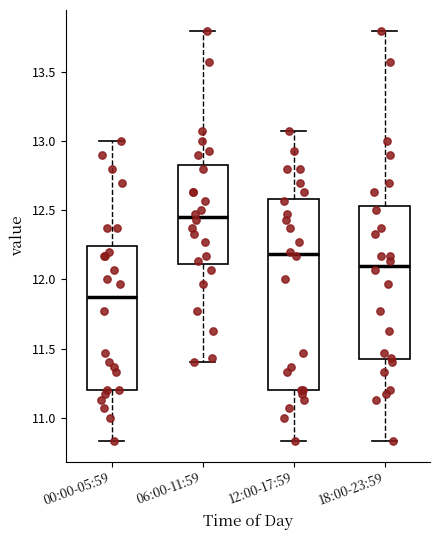

Reading left to right, read every box against the y-axis: the position of its median line, the range the box covers, and the ends of its whiskers. The values are not printed on the chart, so give them approximately, as read against the axis.

00:00-05:59: median 11.85, box 11.20 to 12.25, whiskers 10.85 to 13.00
06:00-11:59: median 12.45, box 12.10 to 12.85, whiskers 11.40 to 13.80
12:00-17:59: median 12.20, box 11.20 to 12.60, whiskers 10.85 to 13.05
18:00-23:59: median 12.10, box 11.40 to 12.55, whiskers 10.85 to 13.80